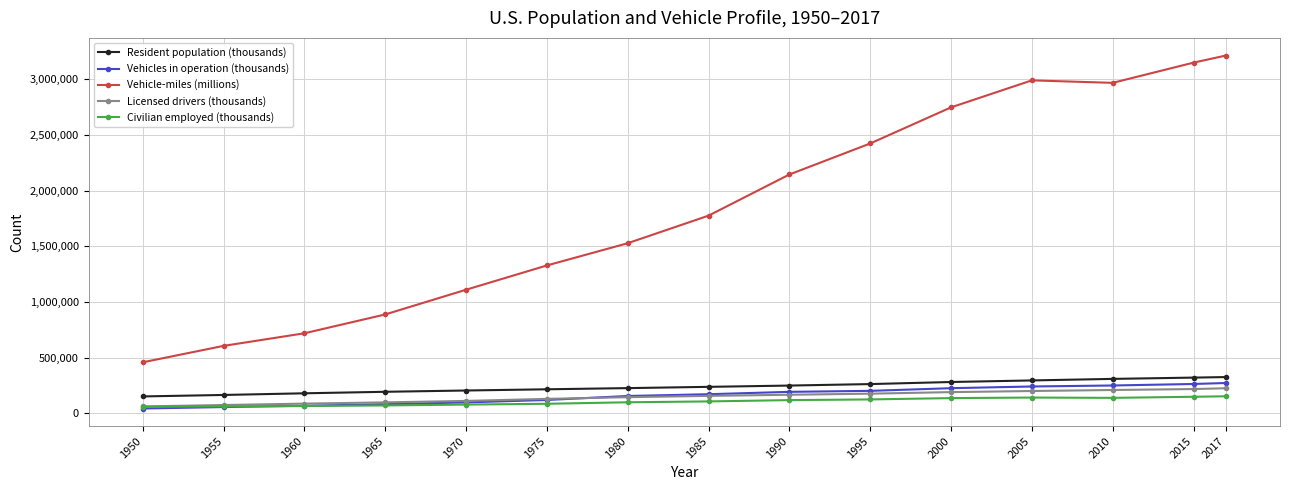

Rank the series by their maximum value, from highest to lowest.

Vehicle-miles (millions), Resident population (thousands), Vehicles in operation (thousands), Licensed drivers (thousands), Civilian employed (thousands)